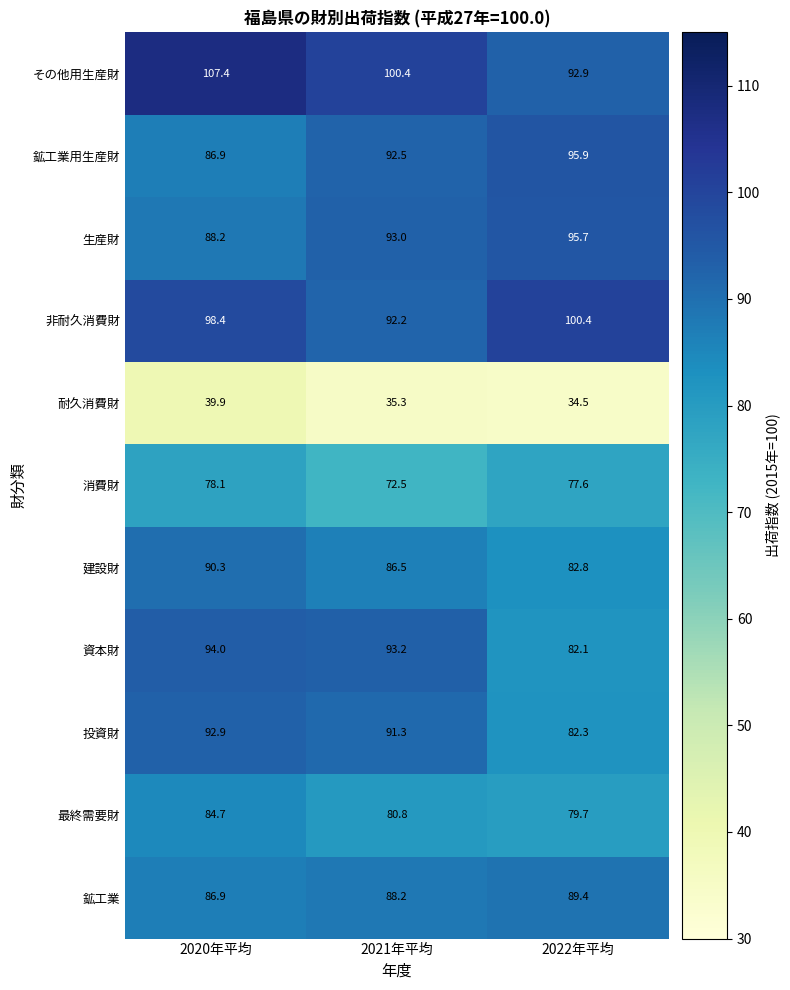

How many distinct data groups are displayed?

11